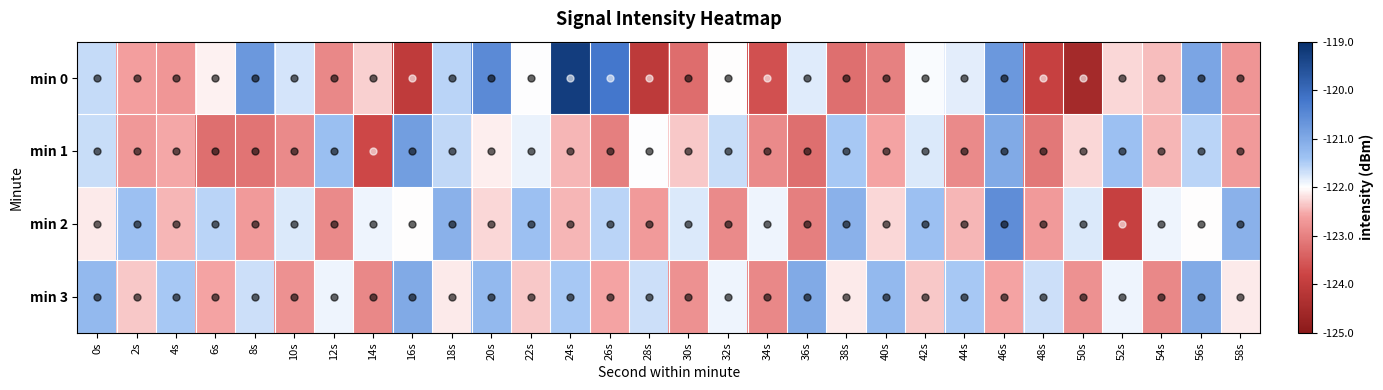

Which category has the lowest value across all series?

50s